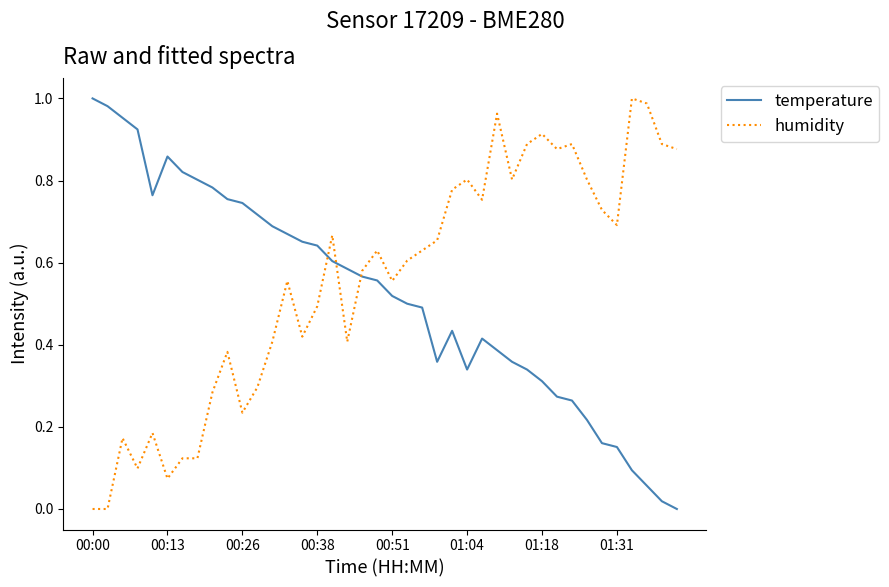

True or false: temperature and humidity cross at least once.

True